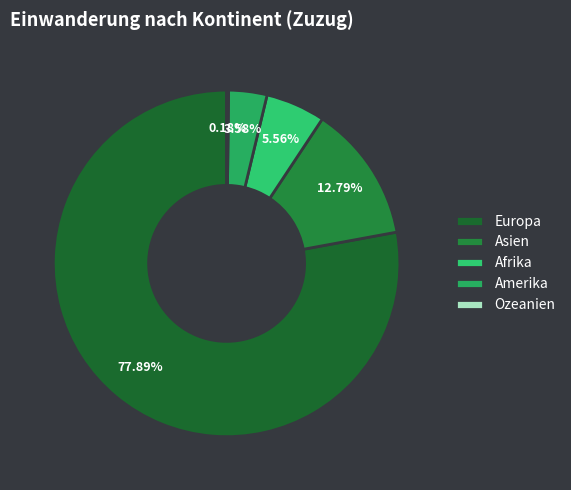

Count the number of slices in the pie.

5